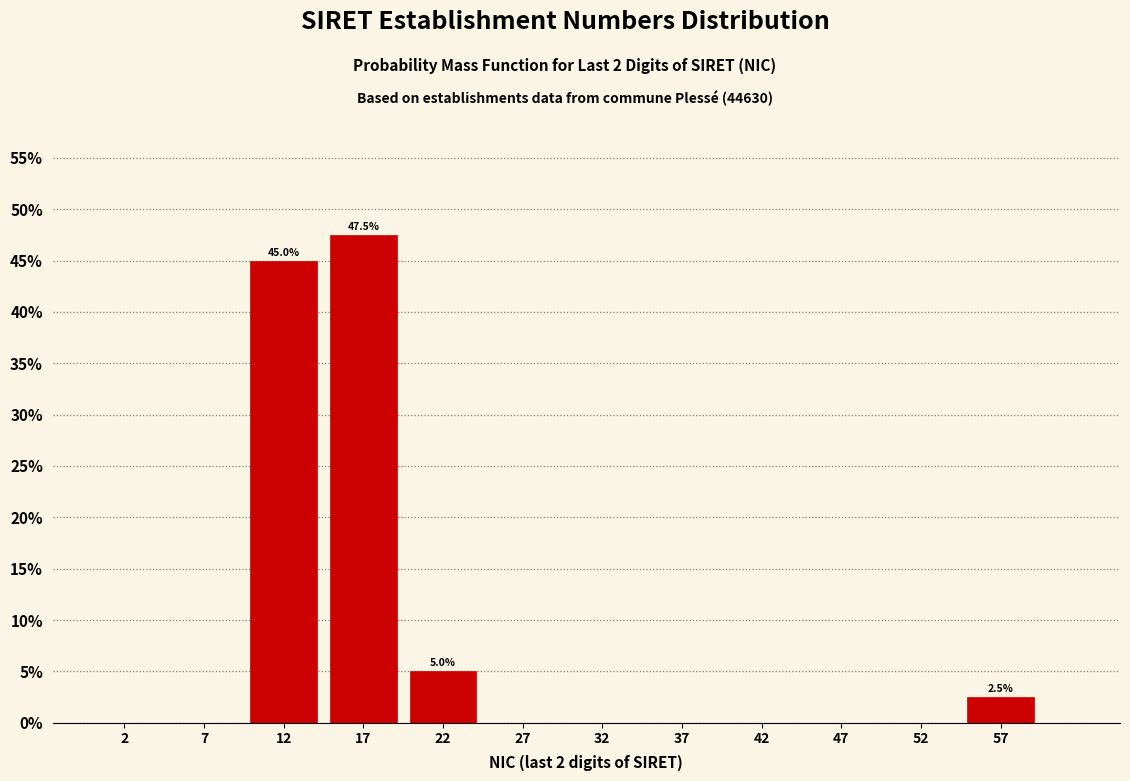

Over which range of the x-axis is the bar tallest?

15 to 20